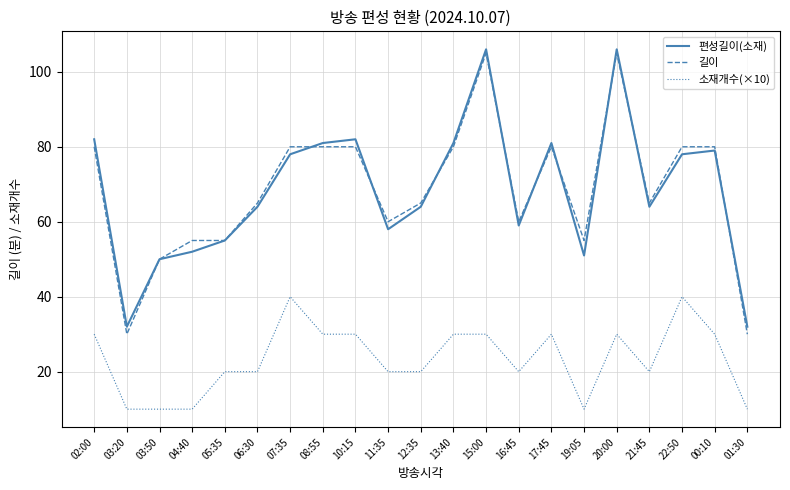

True or false: 소재개수(×10) has a value of 20 at 11:35.

True